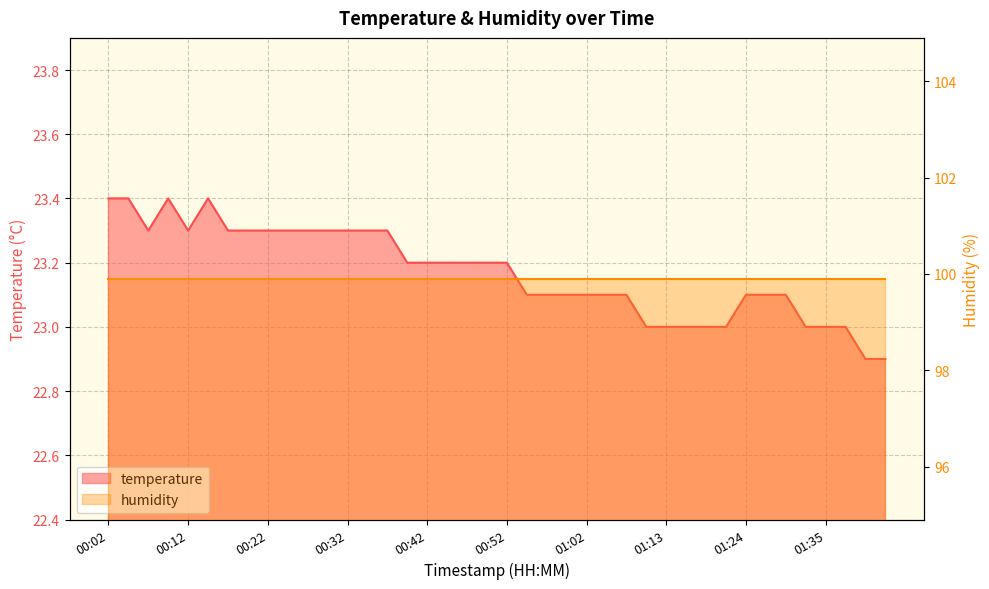

What is the sum of the values at 01:16 and 00:45?

46.2